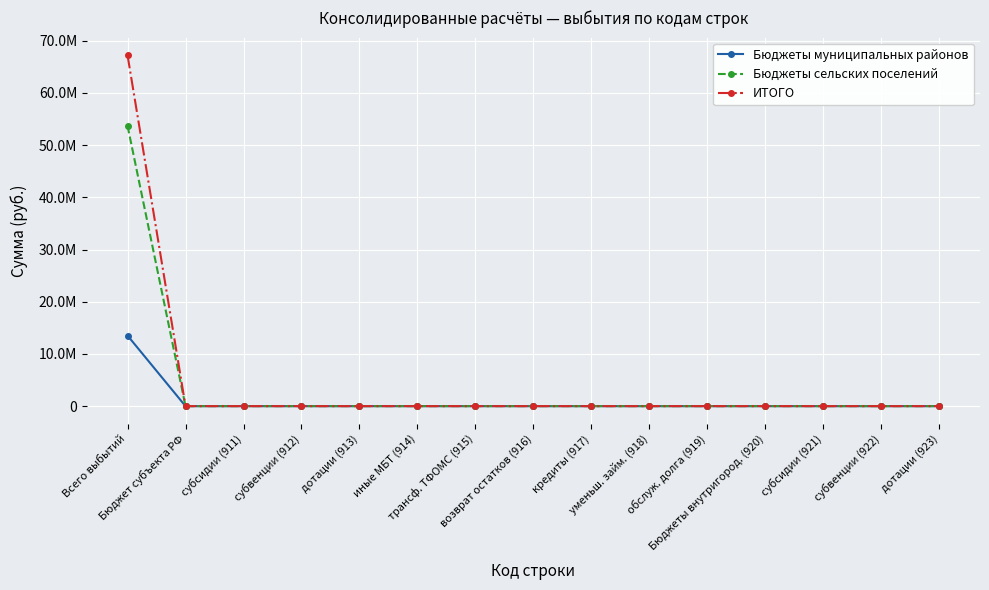

What are all the series names shown in the legend?

Бюджеты муниципальных районов, Бюджеты сельских поселений, ИТОГО